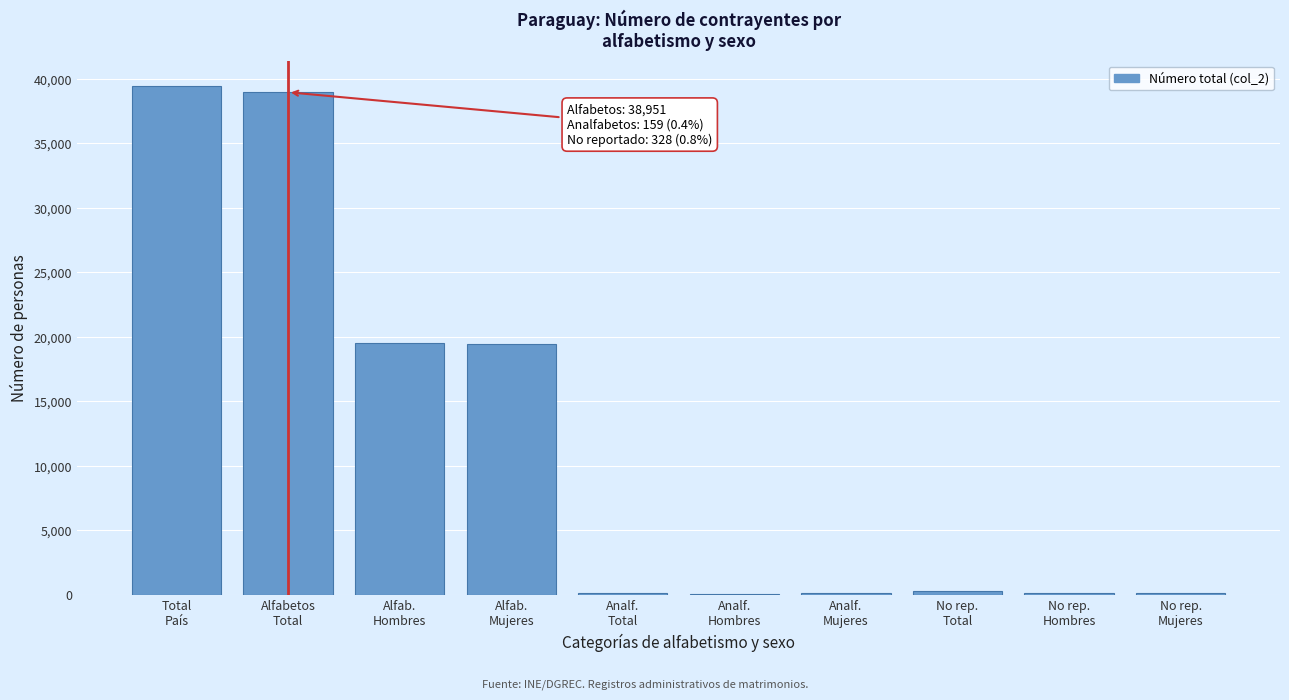

What is the greatest value displayed?

39438